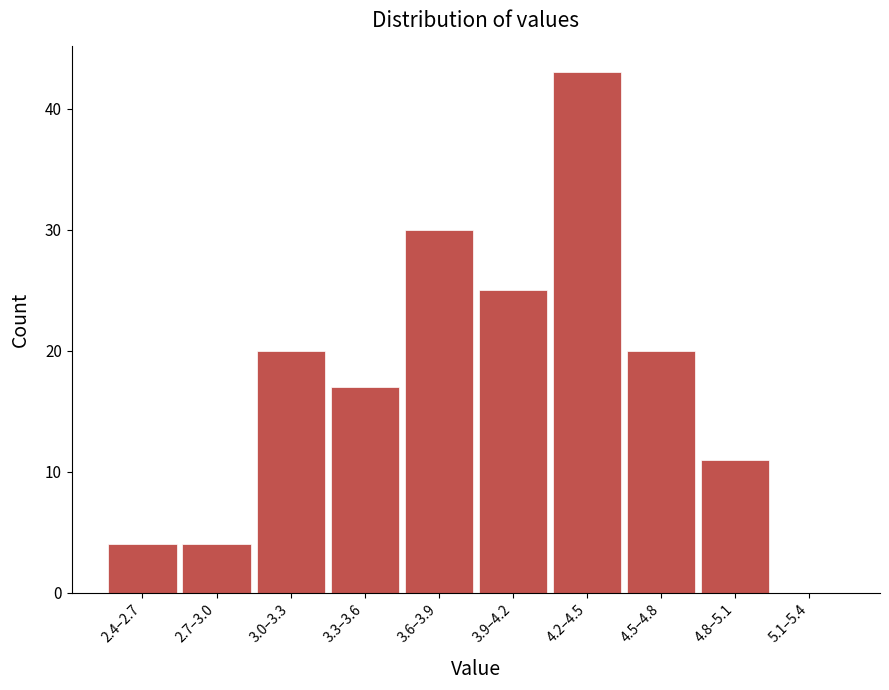

Reading left to right, list all the values displayed in this chart.

2.4–2.7=4	2.7–3.0=4	3.0–3.3=20	3.3–3.6=17	3.6–3.9=30	3.9–4.2=25	4.2–4.5=43	4.5–4.8=20	4.8–5.1=11	5.1–5.4=0